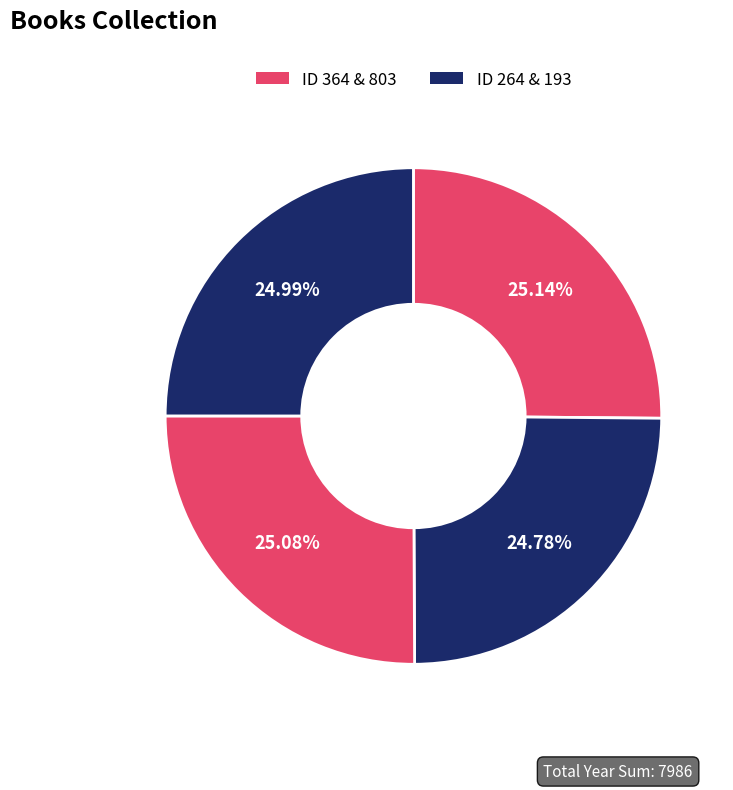

Count the number of slices in the pie.

4